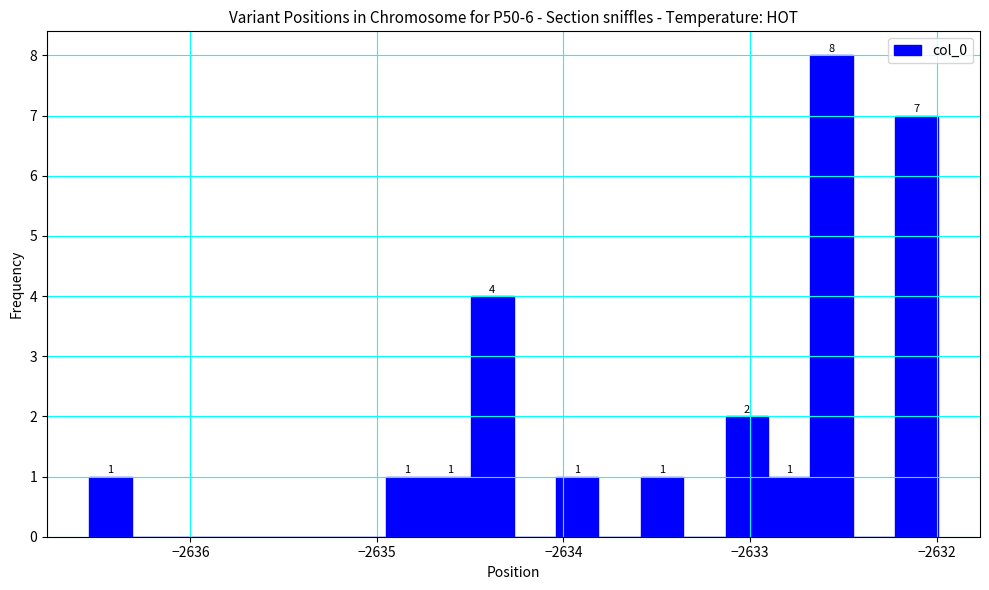

Around what value on the x-axis is the tallest bar? Give the approximate position of its centre, as read against the axis.

-2632.6